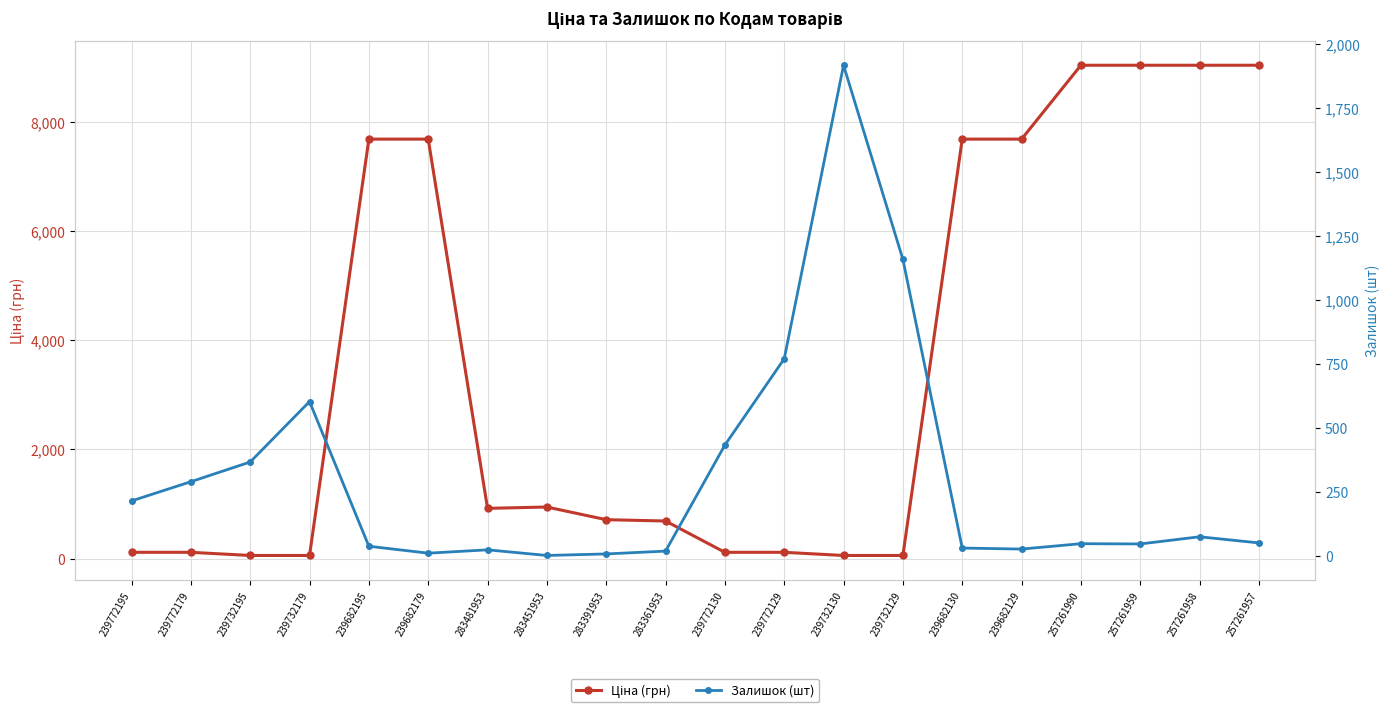

How many data points in Залишок (шт) are less than 51?

10